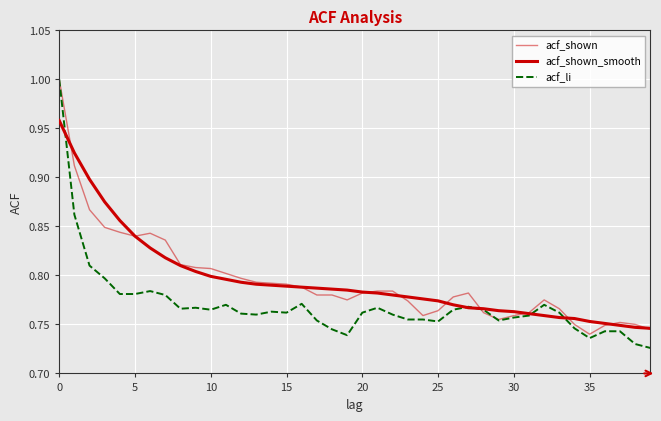

What is the label of the 30th point from the left?

29